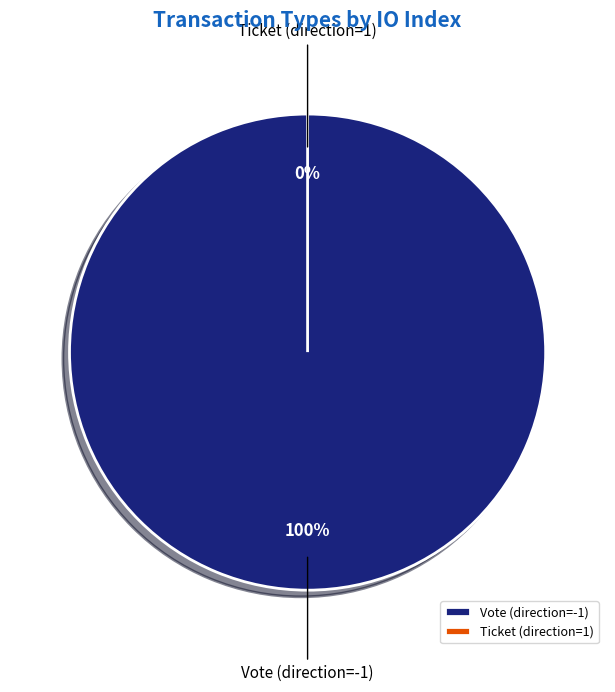

How much of the chart is everything except Ticket (direction=1)?

100.0%